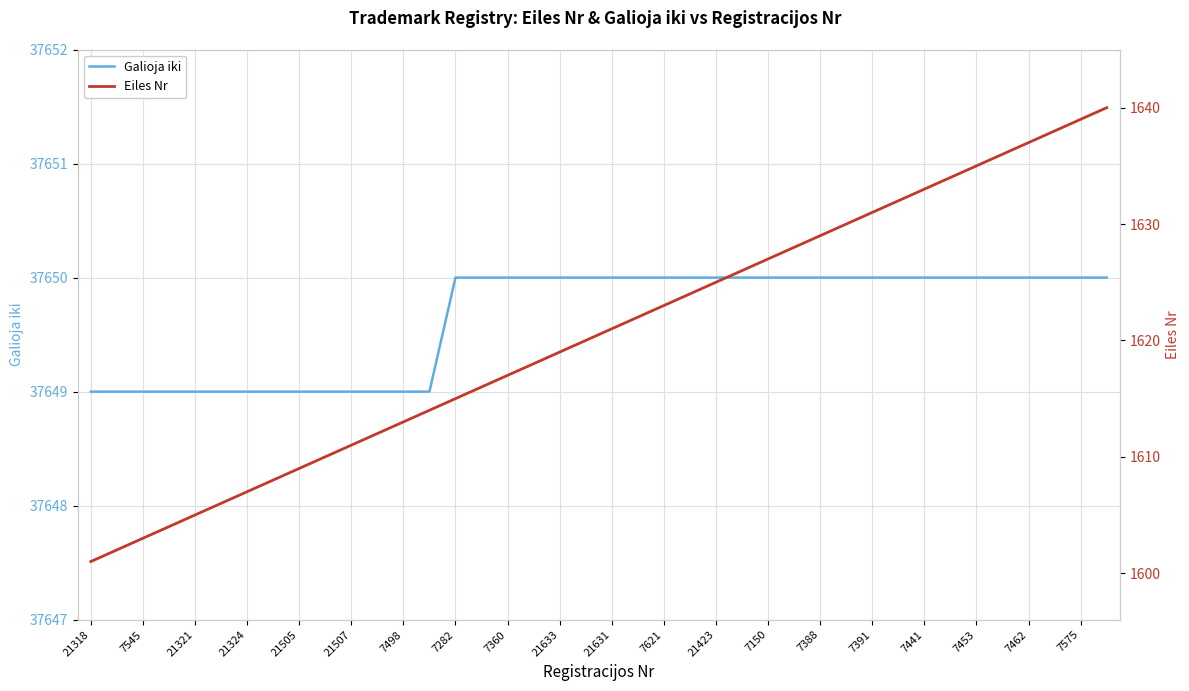

Which category has the lowest value across all series?

21318